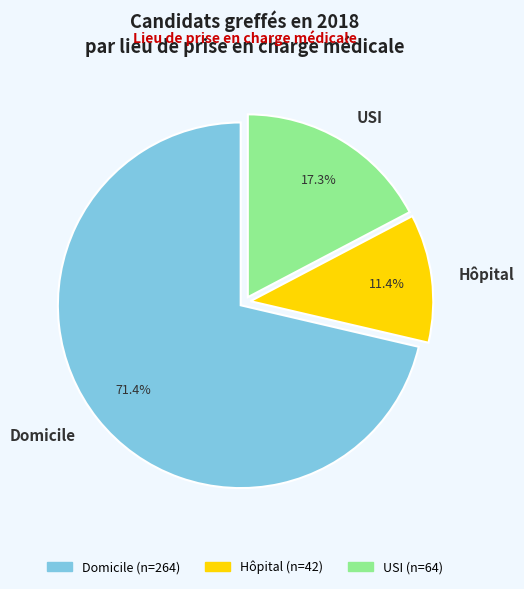

True or false: Domicile accounts for 71% of the total.

True